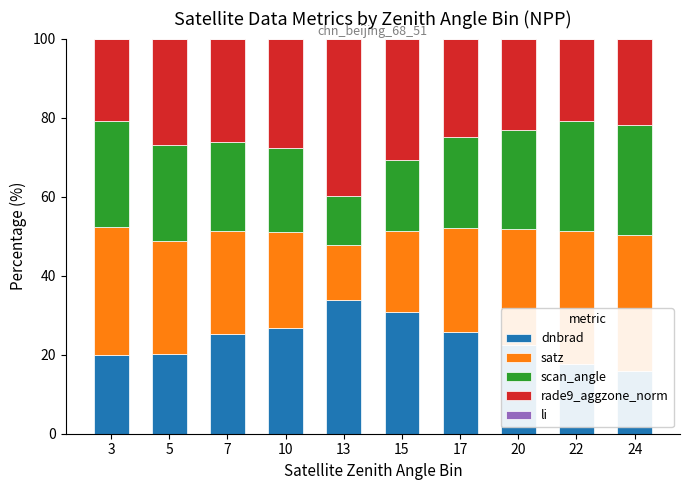

Reading left to right, extract all data points from this chart.

dnbrad: 3=19.9	5=20.1	7=25.2	10=26.8	13=33.9	15=30.7	17=25.6	20=22.4	22=17.6	24=15.8
satz: 3=32.4	5=28.6	7=26.1	10=24.2	13=13.9	15=20.6	17=26.5	20=29.5	22=33.6	24=34.4
scan_angle: 3=26.9	5=24.3	7=22.5	10=21.4	13=12.3	15=18.0	17=22.9	20=25.0	22=27.9	24=27.9
rade9_aggzone_norm: 3=20.9	5=26.8	7=26.1	10=27.6	13=39.9	15=30.7	17=25.0	20=23.1	22=20.9	24=21.9
li: 3=0.0	5=0.1	7=0.1	10=0.0	13=0.0	15=0.0	17=0.0	20=0.0	22=0.0	24=0.0